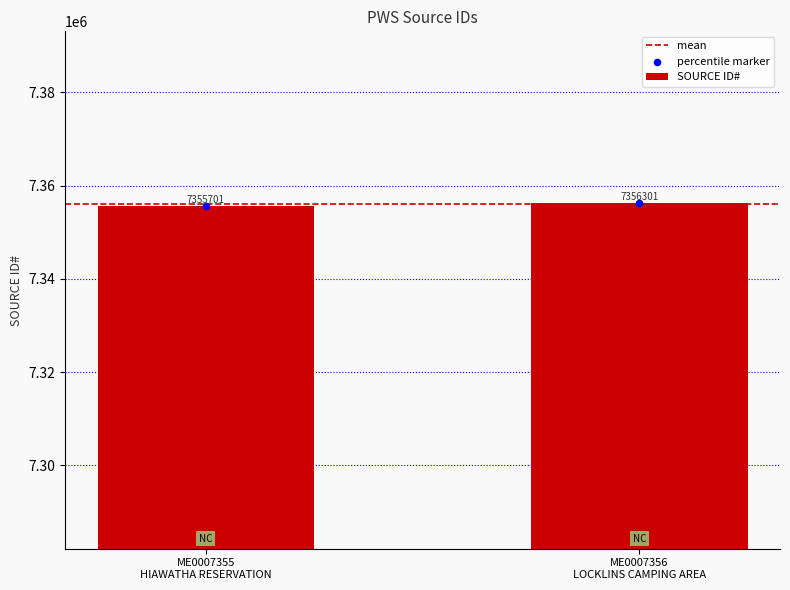

At which category is the sum across all series the highest?

ME0007356
LOCKLINS CAMPING AREA